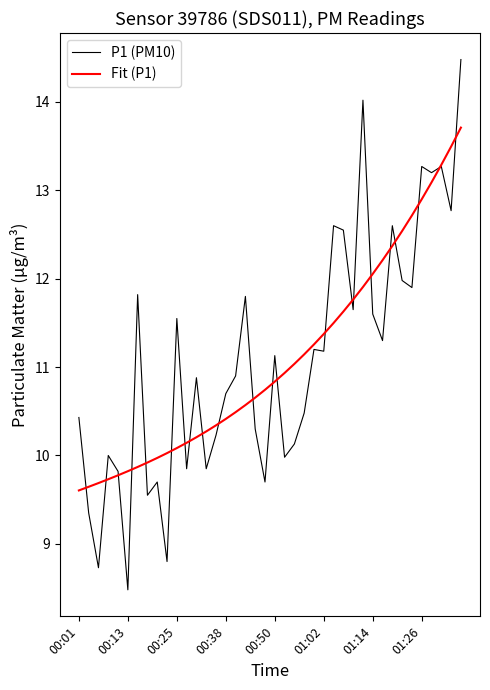

At how many categories does at least one series exceed 11?

22